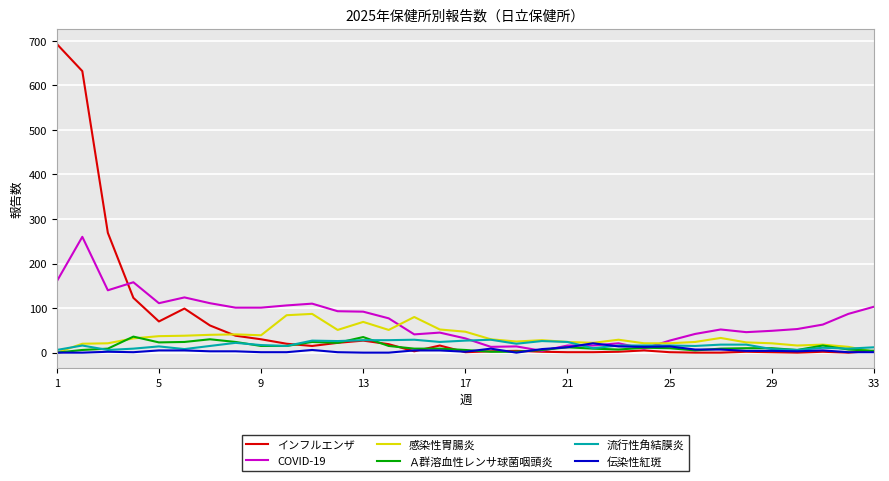

Which series has the widest spread of values?

インフルエンザ